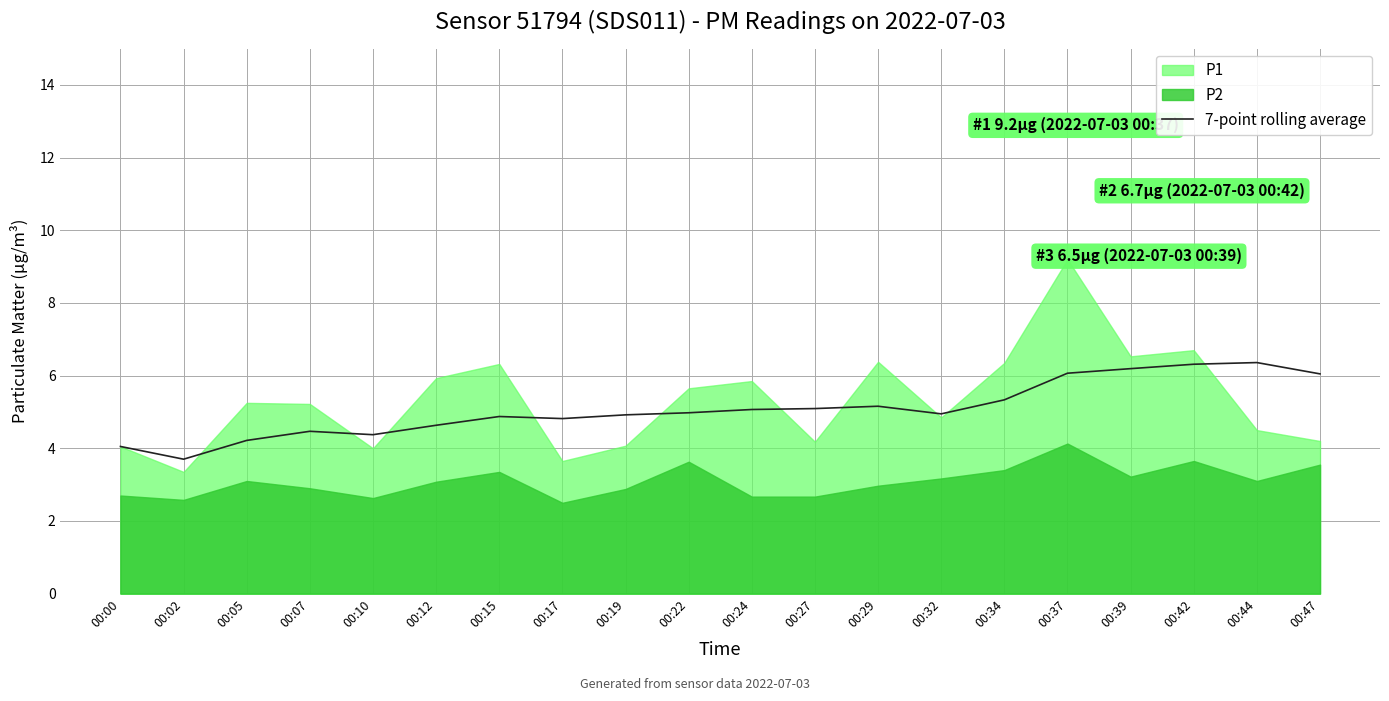

True or false: the data has more than 1 interior local peaks.

True